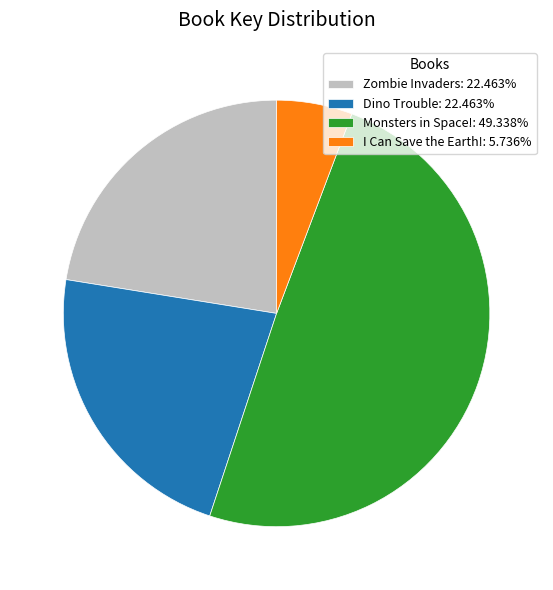

Does Zombie Invaders: 22.463% represent more than half of the total?

No